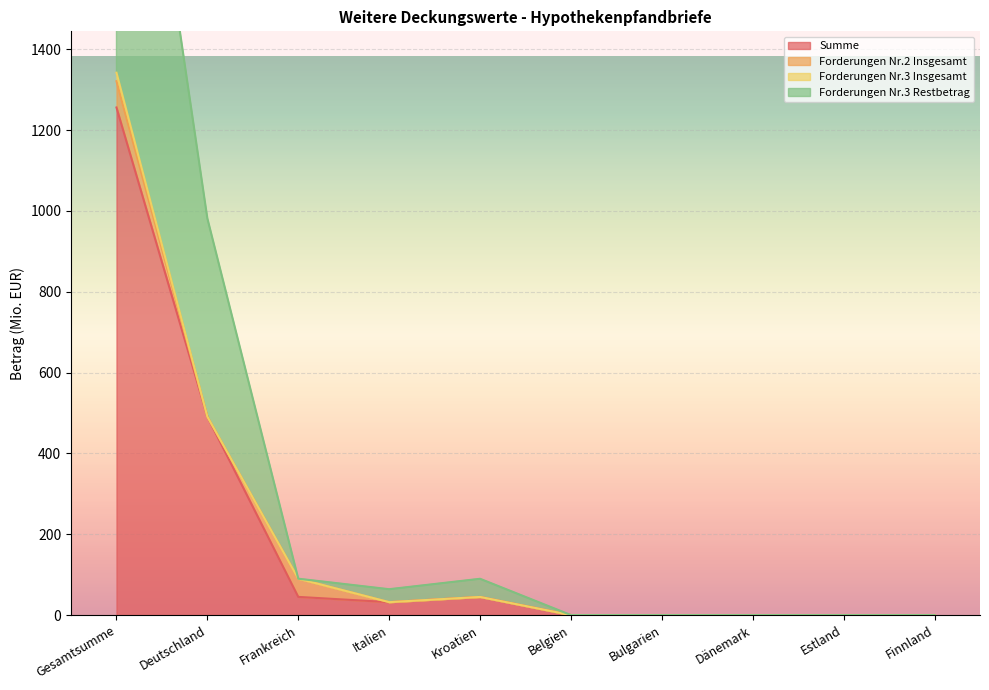

At which category is the sum across all series the highest?

Gesamtsumme